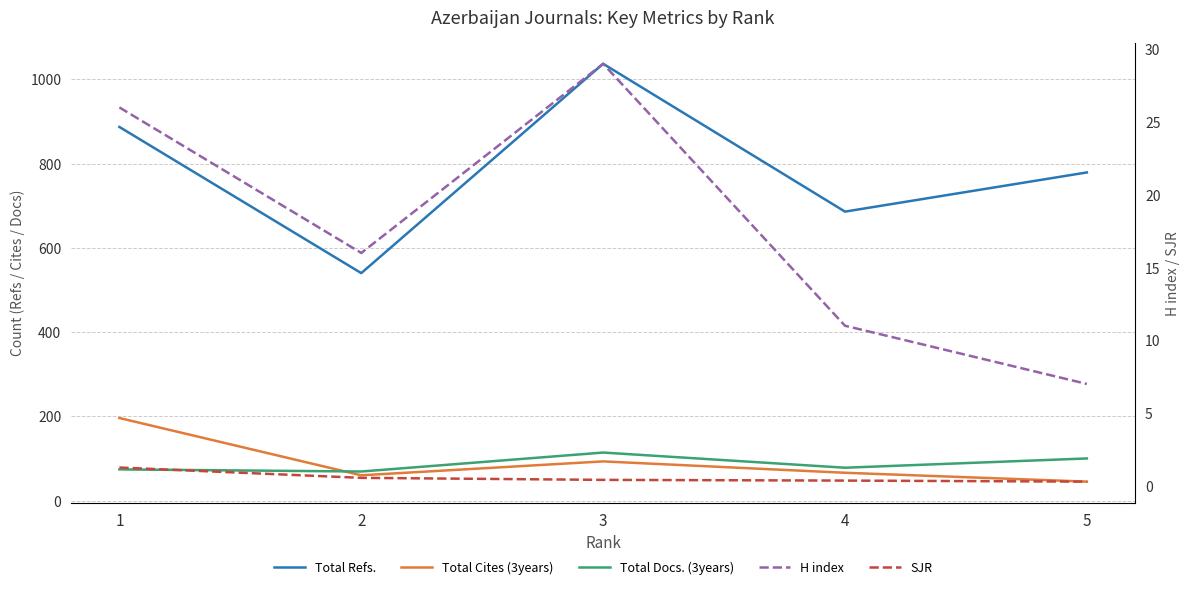

True or false: Total Cites (3years) and H index cross at least once.

False